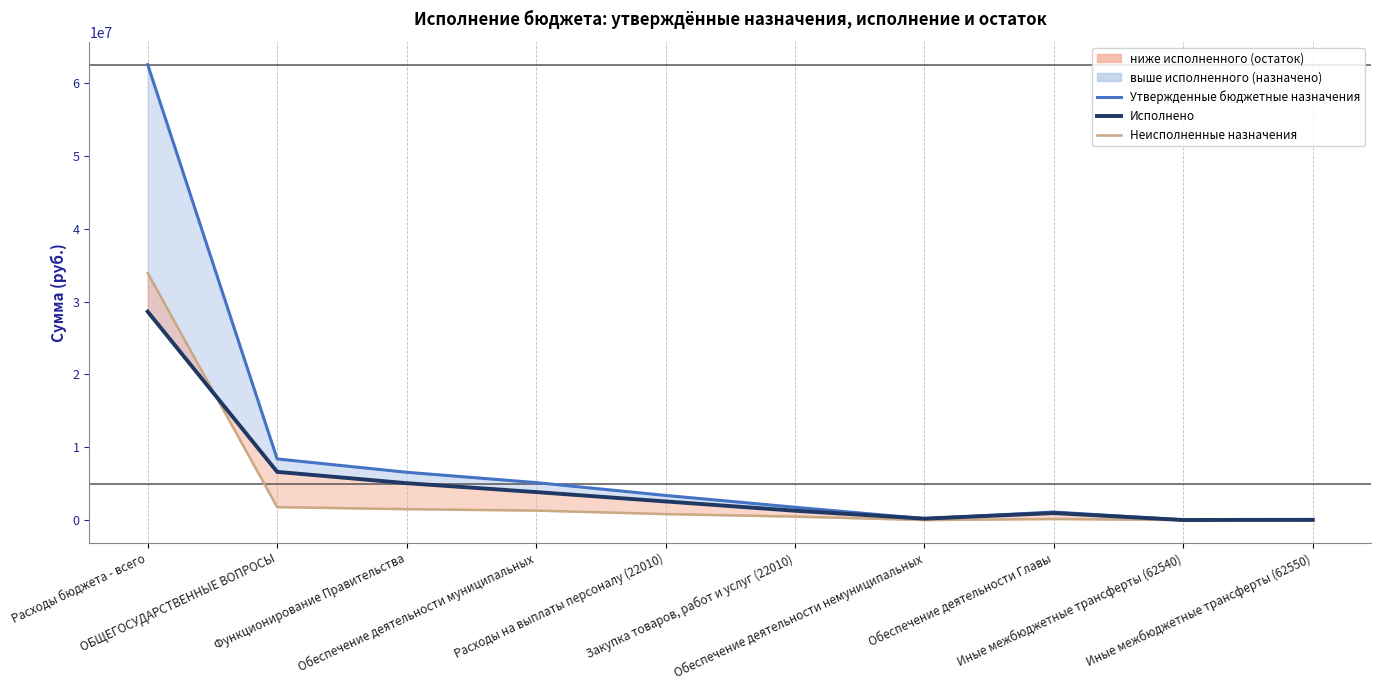

What is the average value of the Неисполненные назначения series?

3995238.6